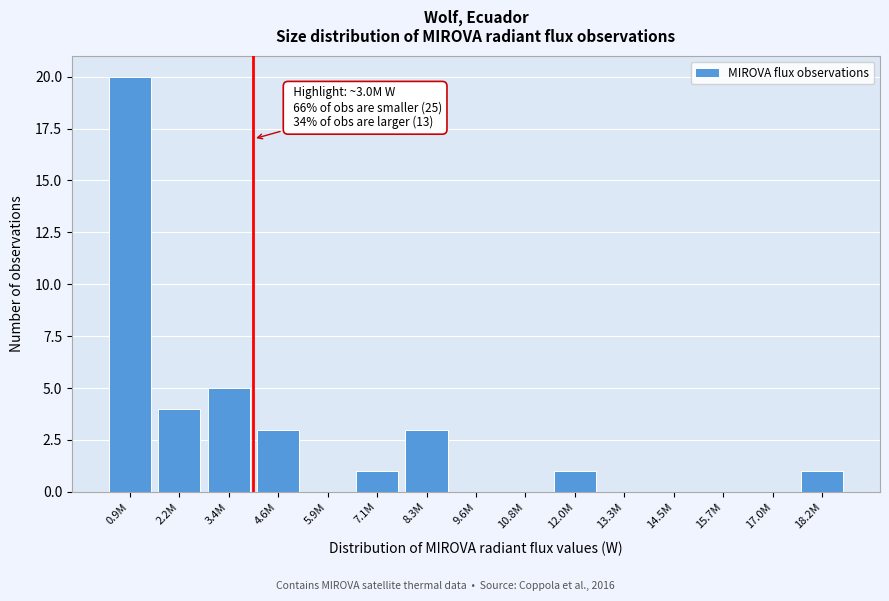

Reading right to left, extract all data points from this chart.

18.2M=1	17.0M=0	15.7M=0	14.5M=0	13.3M=0	12.0M=1	10.8M=0	9.6M=0	8.3M=3	7.1M=1	5.9M=0	4.6M=3	3.4M=5	2.2M=4	0.9M=20